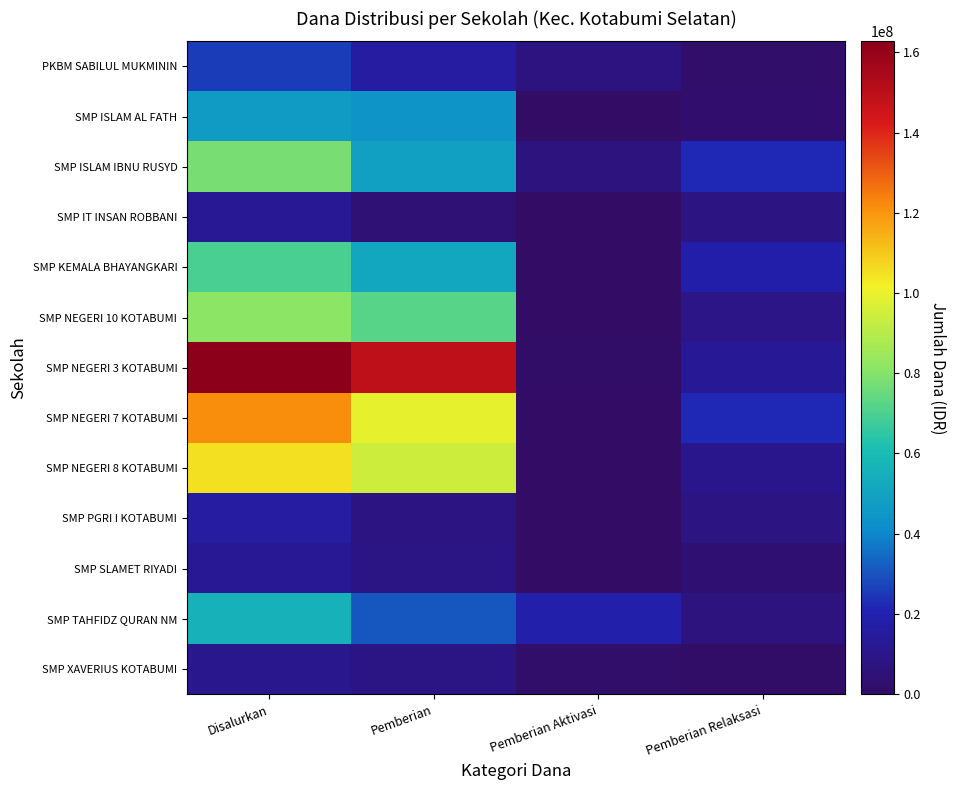

What is the difference between the highest and lowest values at Pemberian Aktivasi?

18750000